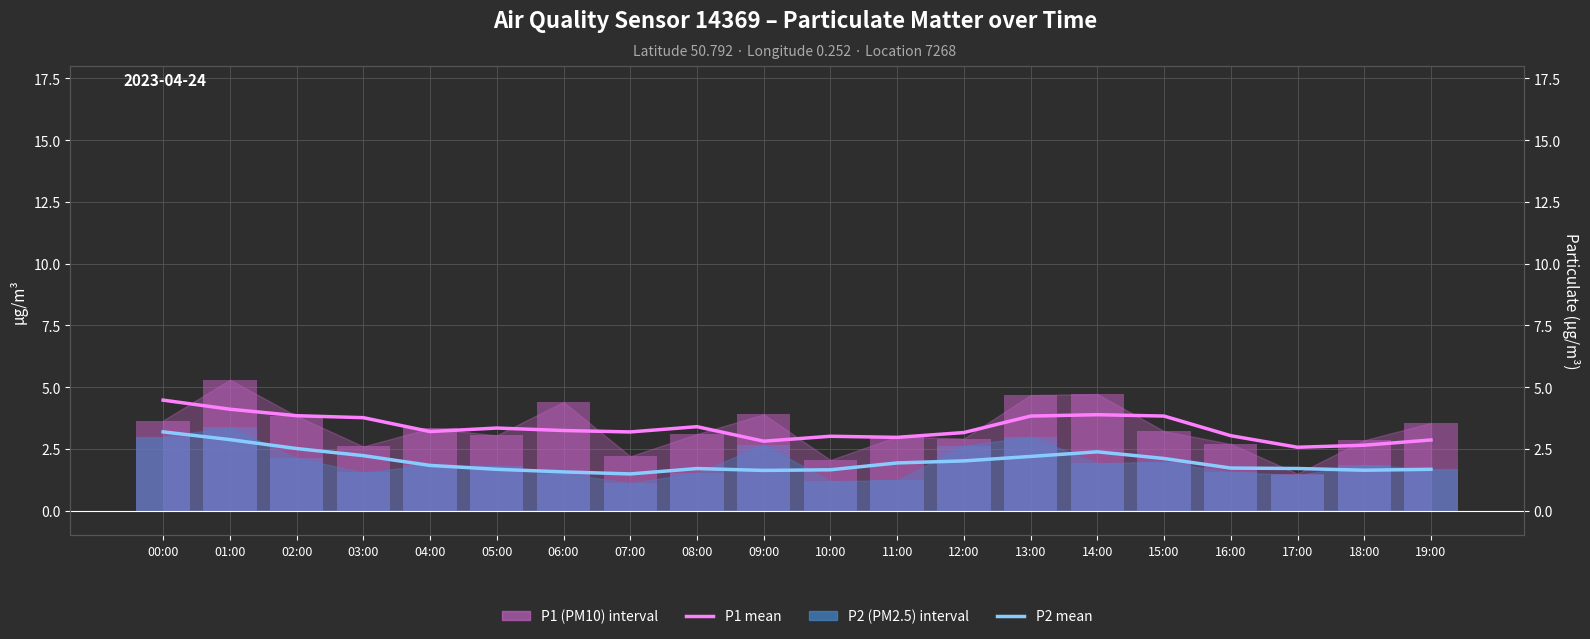

Is it true that P1 mean equals 6.7 at 13:00?

False